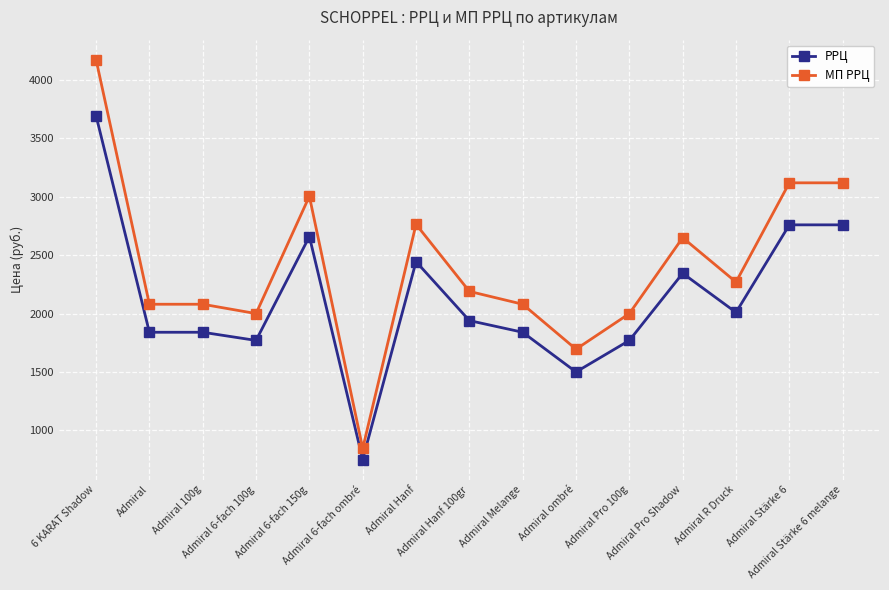

Rank the series by their maximum value, from lowest to highest.

РРЦ, МП РРЦ